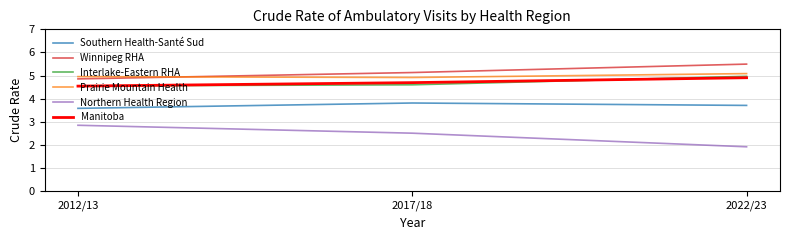

What is the spread (max minus min) of values at 2022/23?

3.6